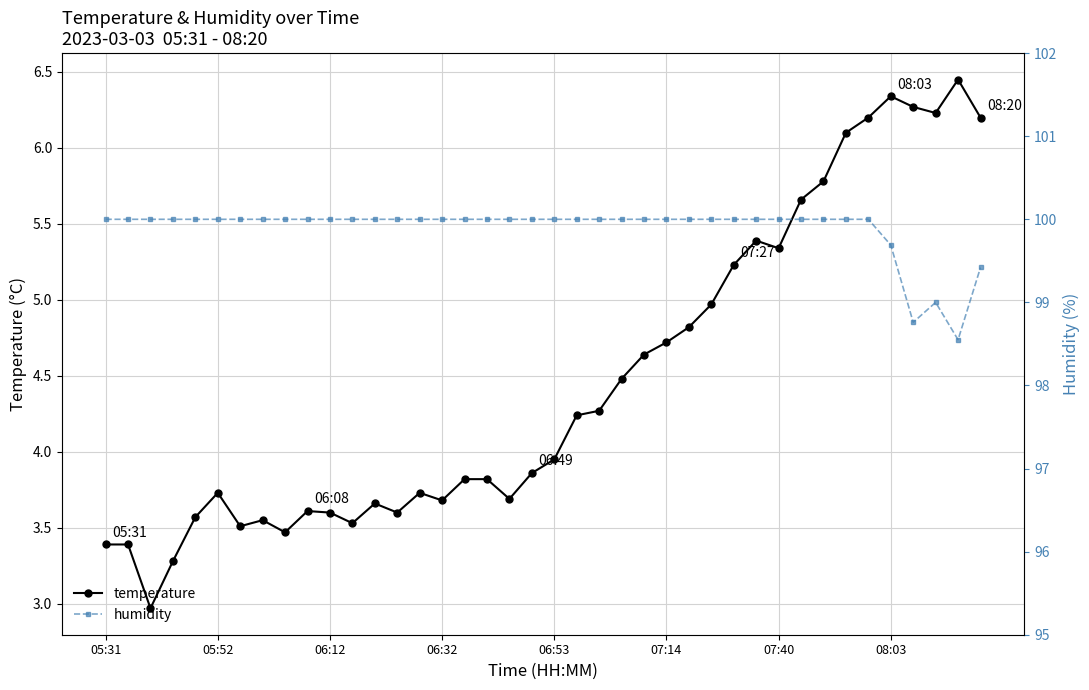

What is the lowest value of the humidity series?

98.5